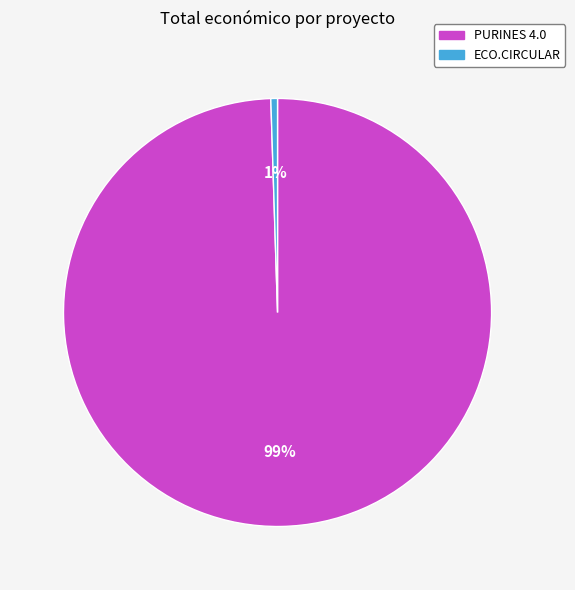

To the nearest percent, what is the average slice percentage?

50%